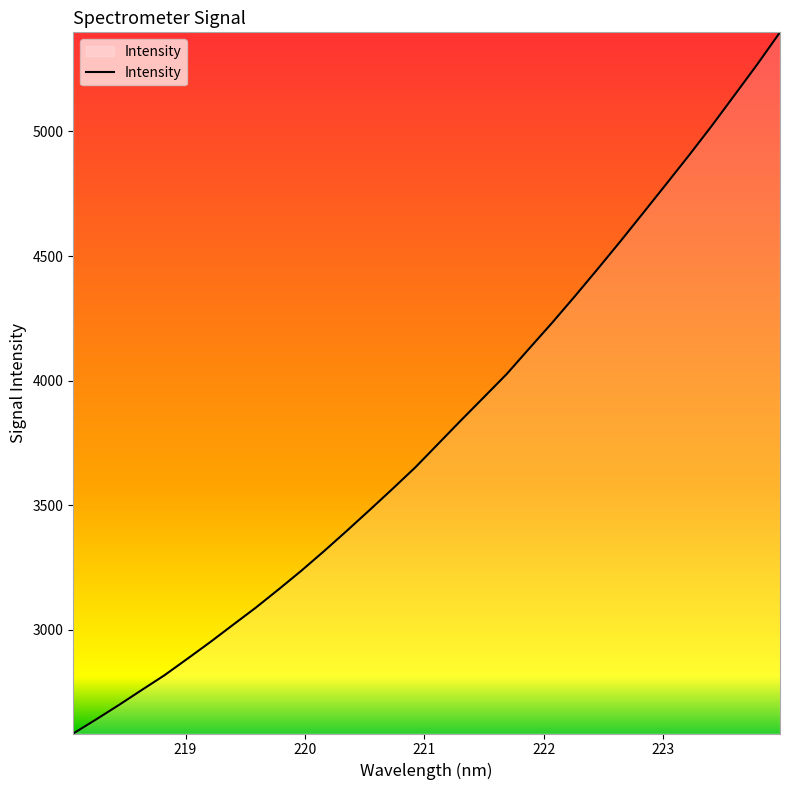

What is the smallest value displayed?

2584.5